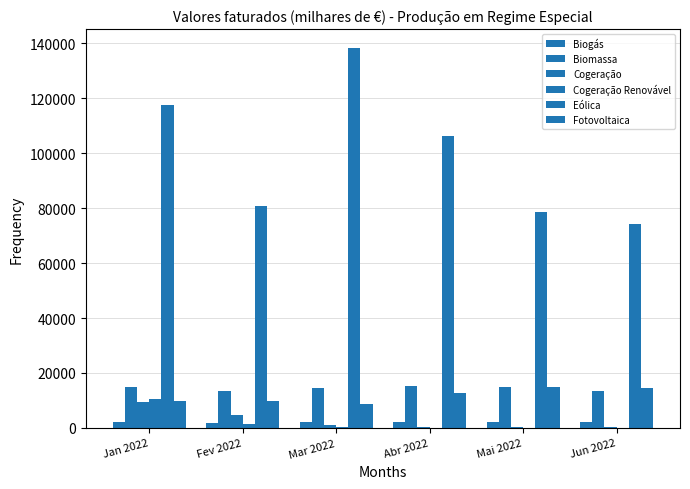

How many groups of bars are there?

6